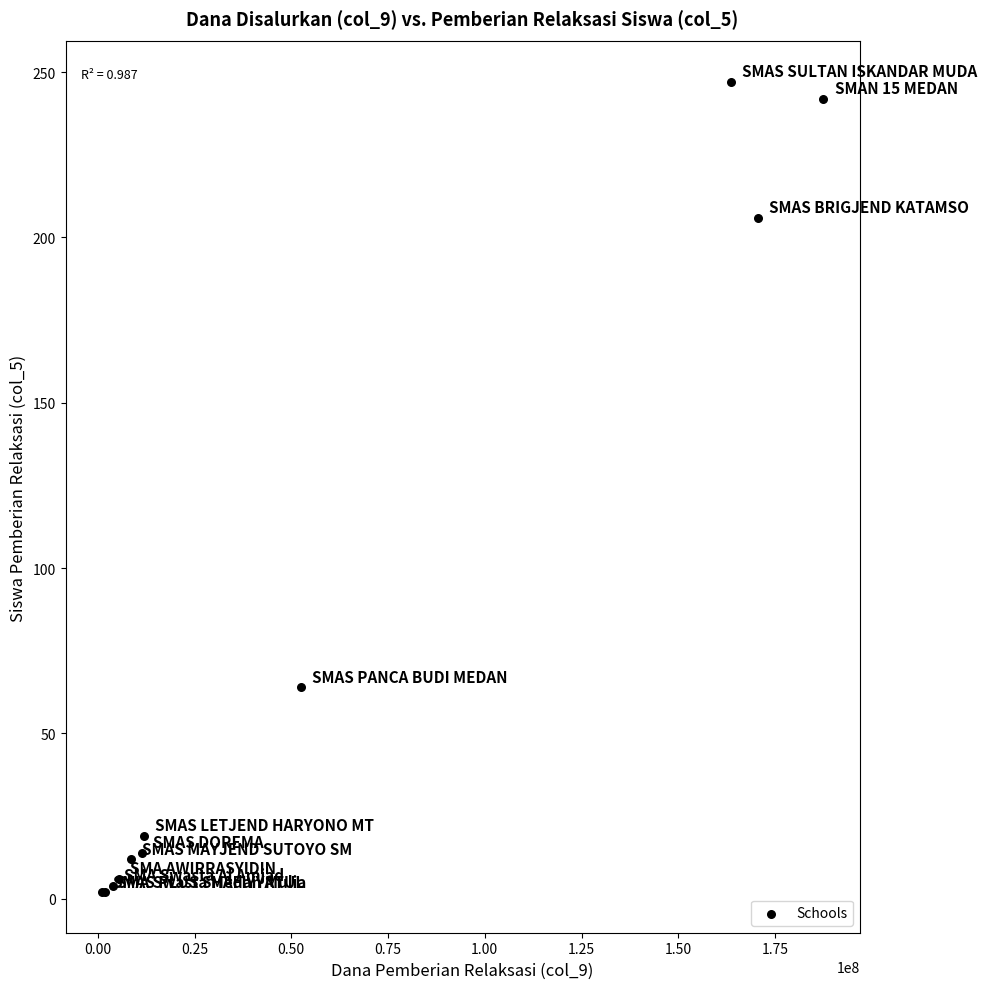

What Y value in the scatter plot is closest to 124?

64